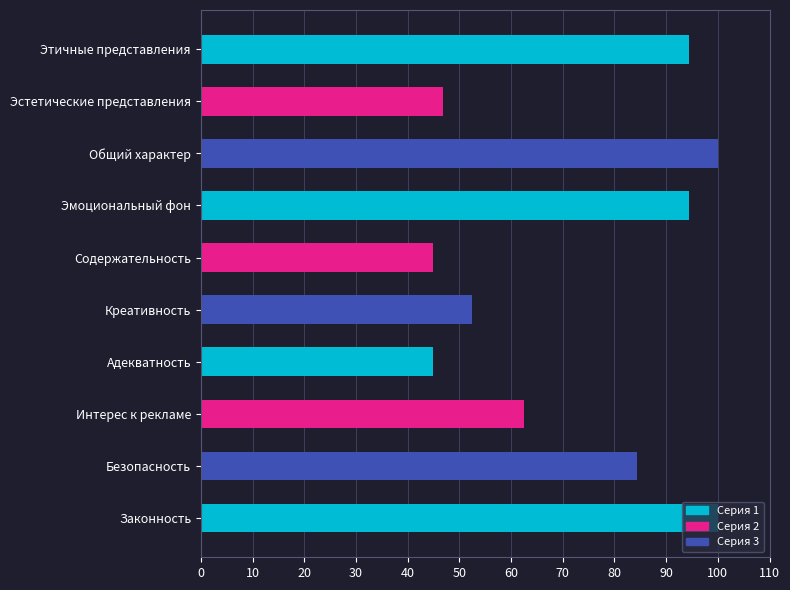

How many data points are less than 84?

5